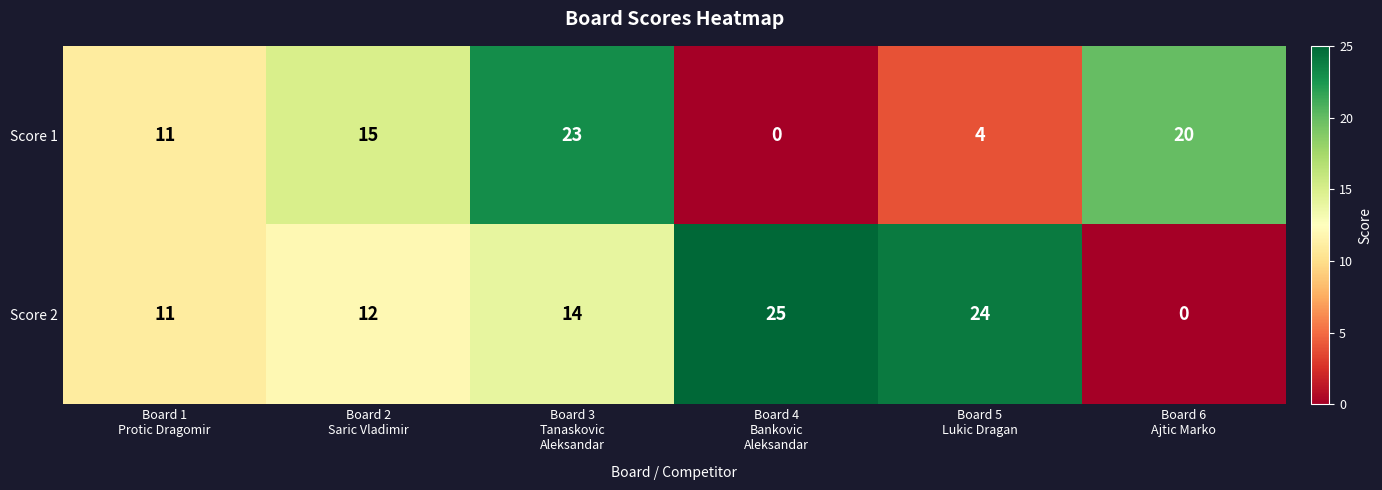

Which label corresponds to the largest value in the chart?

Board 4
Bankovic
Aleksandar